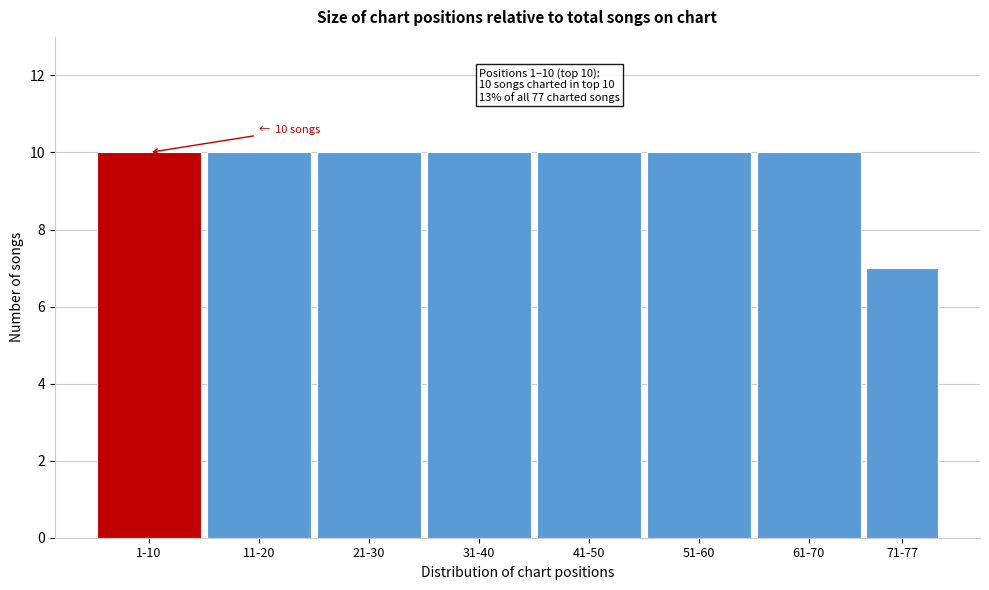

Reading left to right, what are all the values shown in this chart?

1-10=10	11-20=10	21-30=10	31-40=10	41-50=10	51-60=10	61-70=10	71-77=7